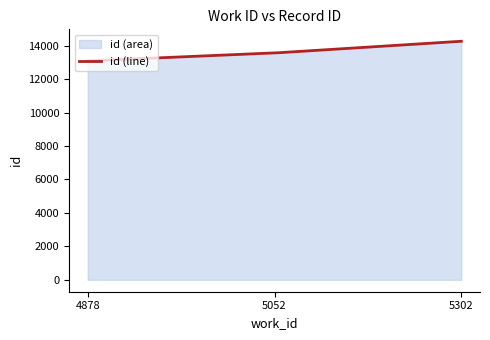

Which label corresponds to the smallest value in the chart?

4878